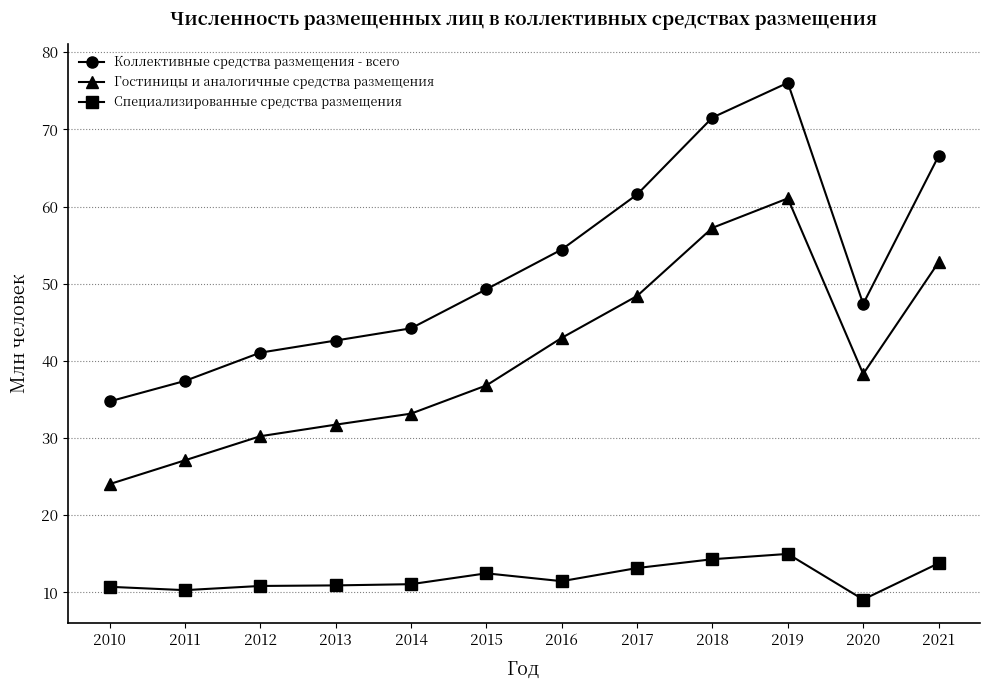

Where is Гостиницы и аналогичные средства размещения nearest to the value 42?

2016